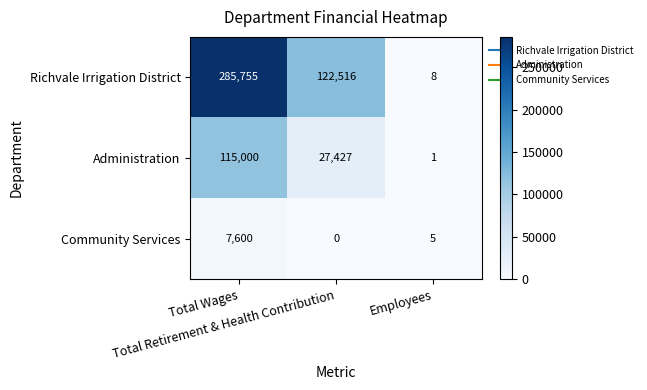

At how many categories does at least one series exceed 19516?

2